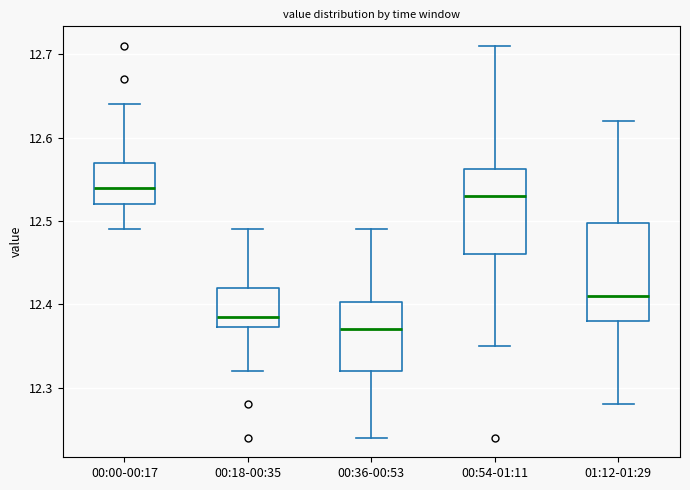

Reading left to right, read every box against the y-axis: the position of its median line, the range the box covers, and the ends of its whiskers. The values are not printed on the chart, so give them approximately, as read against the axis.

00:00-00:17: median 12.54, box 12.52 to 12.57, whiskers 12.49 to 12.64
00:18-00:35: median 12.39, box 12.37 to 12.42, whiskers 12.32 to 12.49
00:36-00:53: median 12.37, box 12.32 to 12.40, whiskers 12.24 to 12.49
00:54-01:11: median 12.53, box 12.46 to 12.56, whiskers 12.35 to 12.71
01:12-01:29: median 12.41, box 12.38 to 12.50, whiskers 12.28 to 12.62